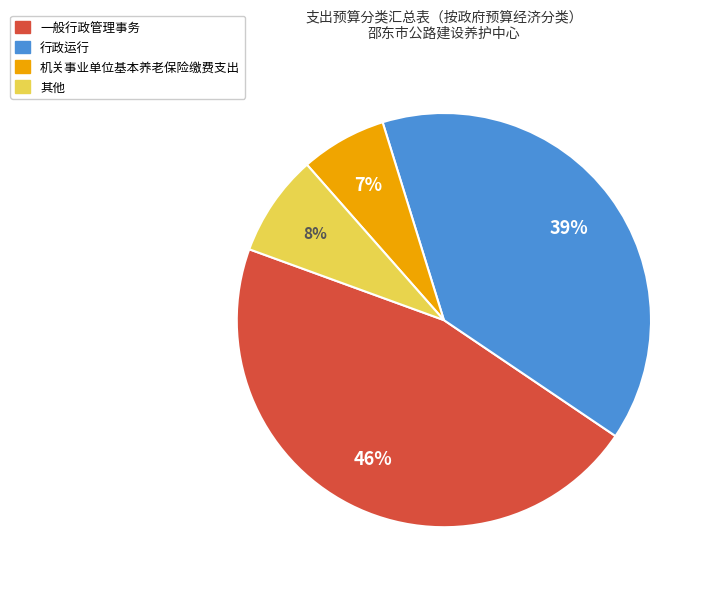

Does any single category account for the majority?

No